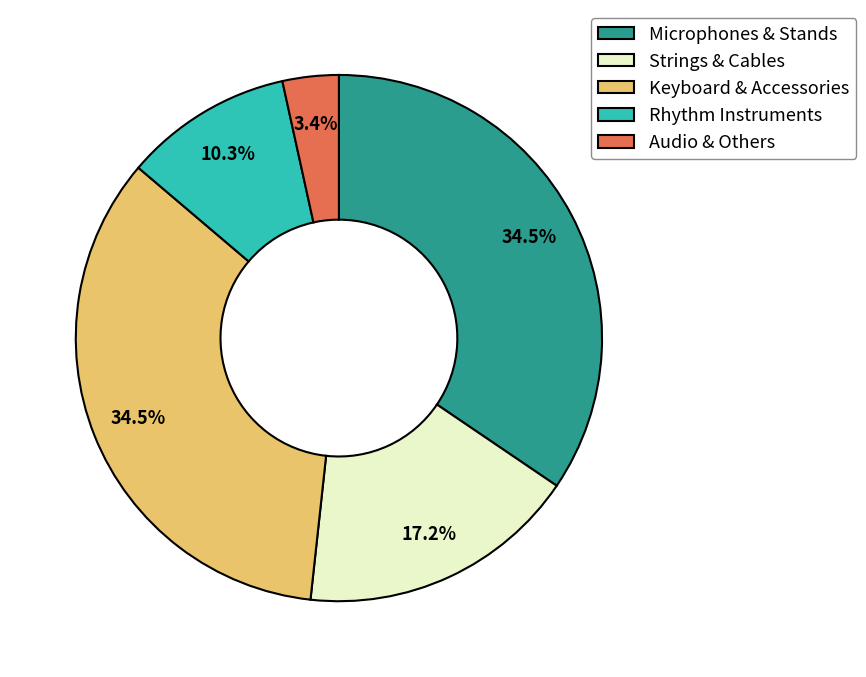

Approximately how many times larger is the value at Keyboard & Accessories compared to Microphones & Stands?

1.0